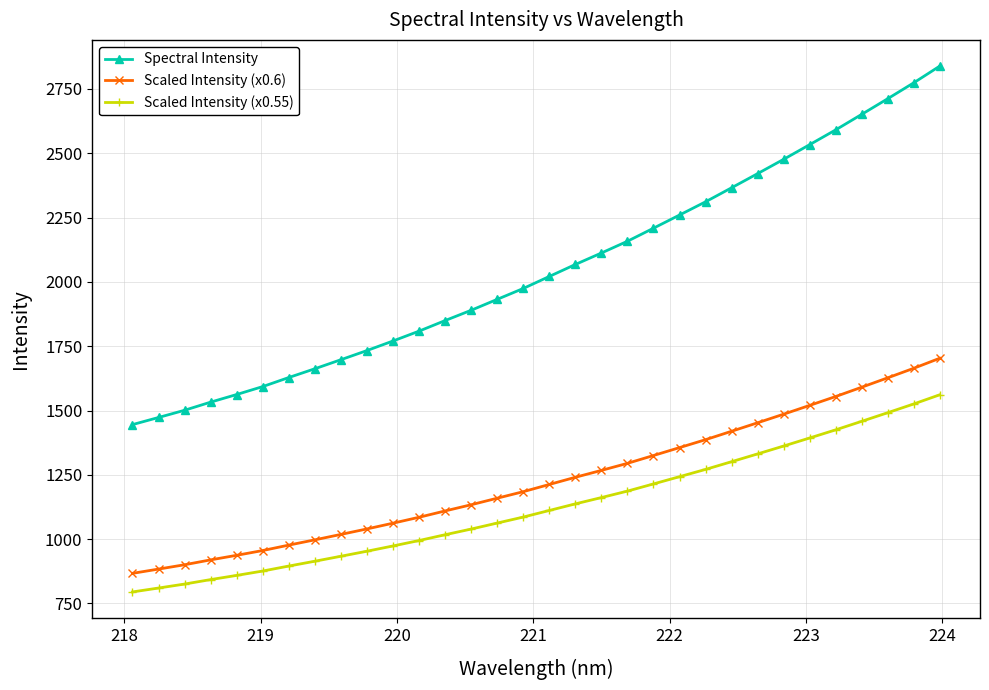

Is this an area chart (filled region under the line)?

No